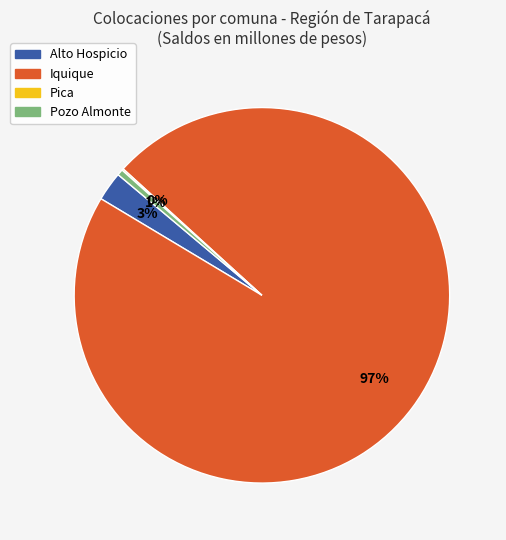

What is the majority slice?

Iquique